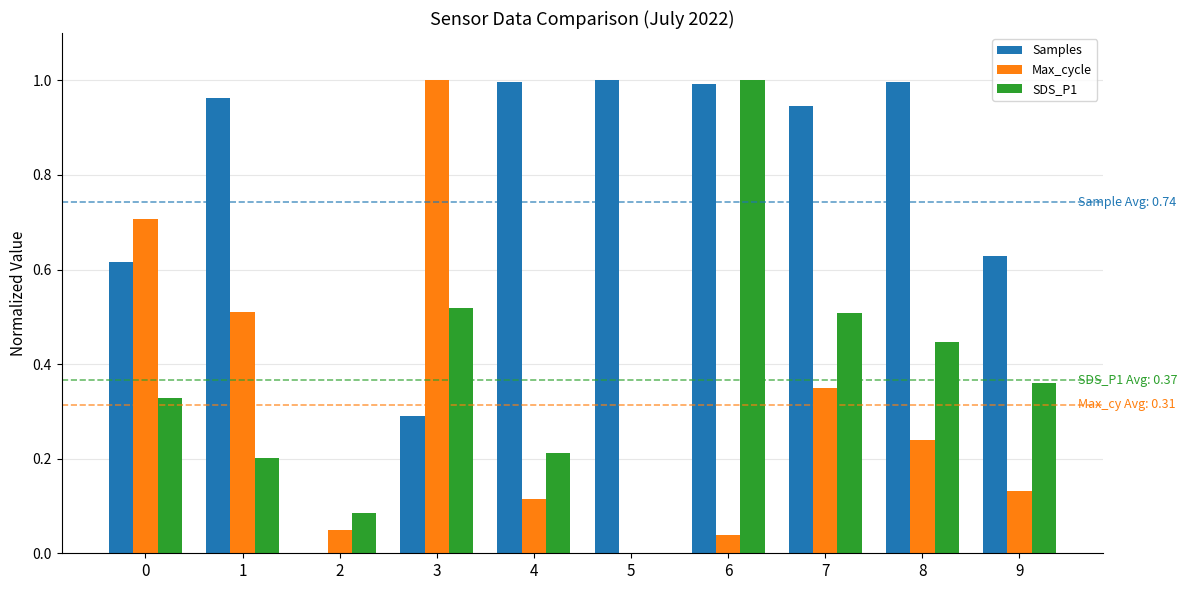

How many groups of bars are there?

10